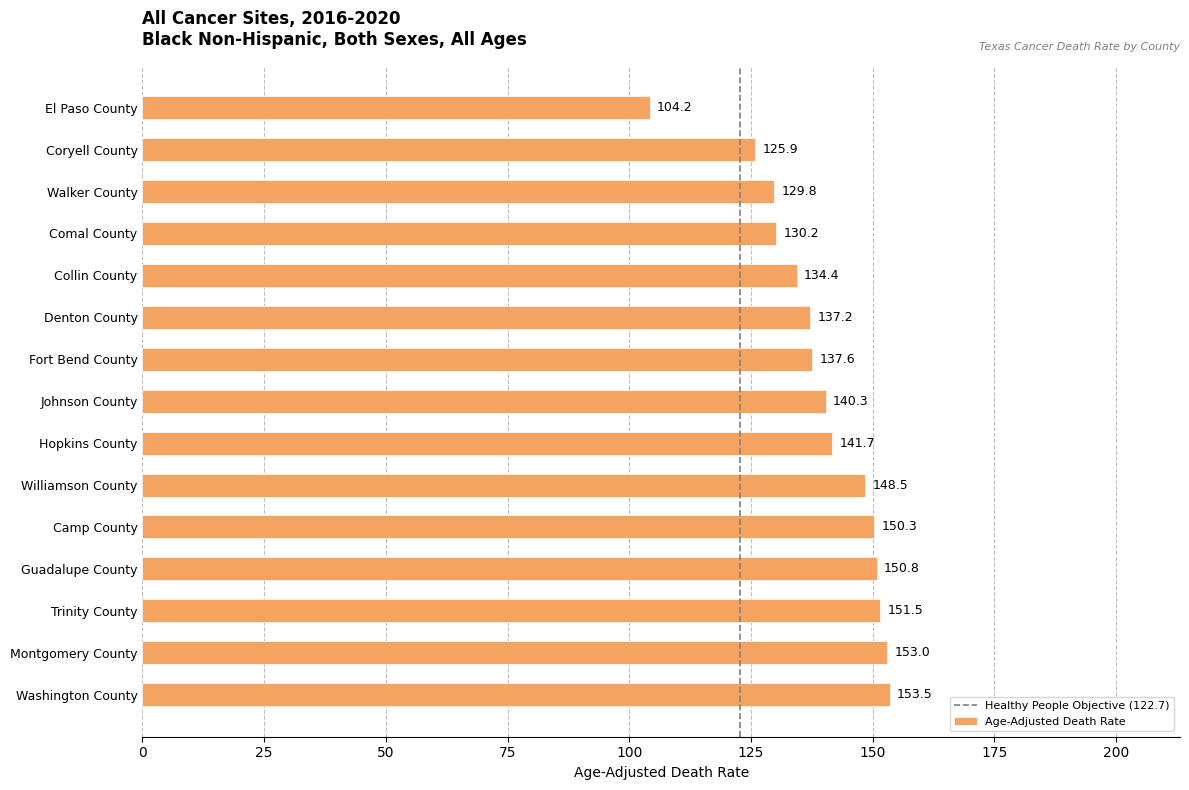

Which has a higher value, Montgomery County or Washington County?

Washington County